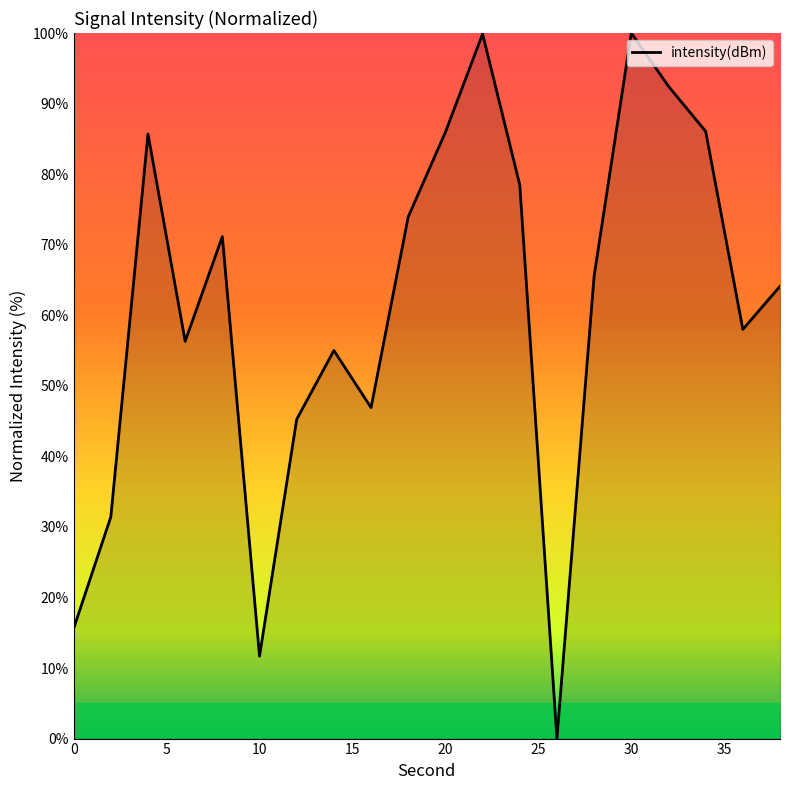

What is the greatest value displayed?

100.0